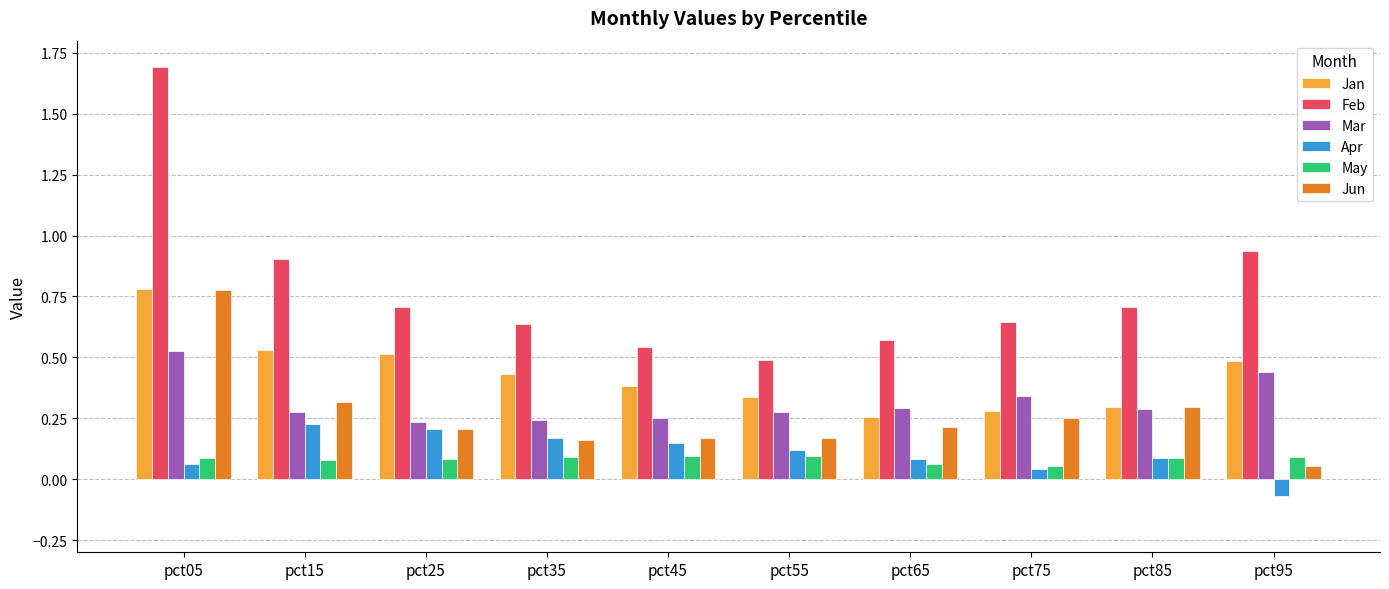

At which label does Jun reach its peak?

pct05